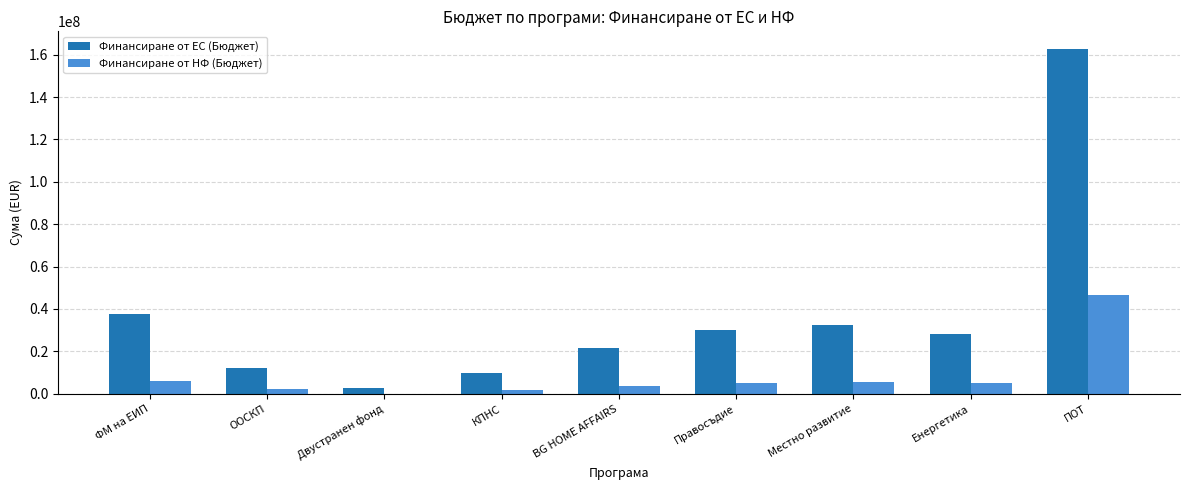

What is the maximum value shown in the chart?

162855769.7